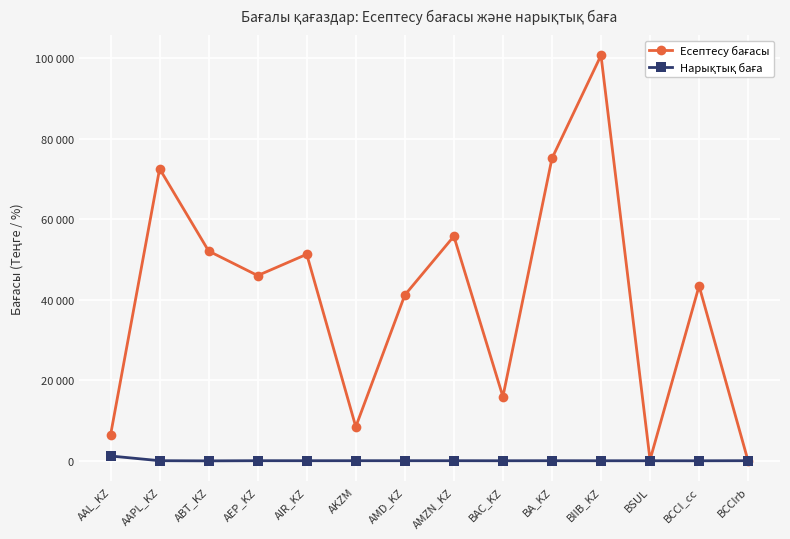

What is the label of the 6th point from the left?

AKZM